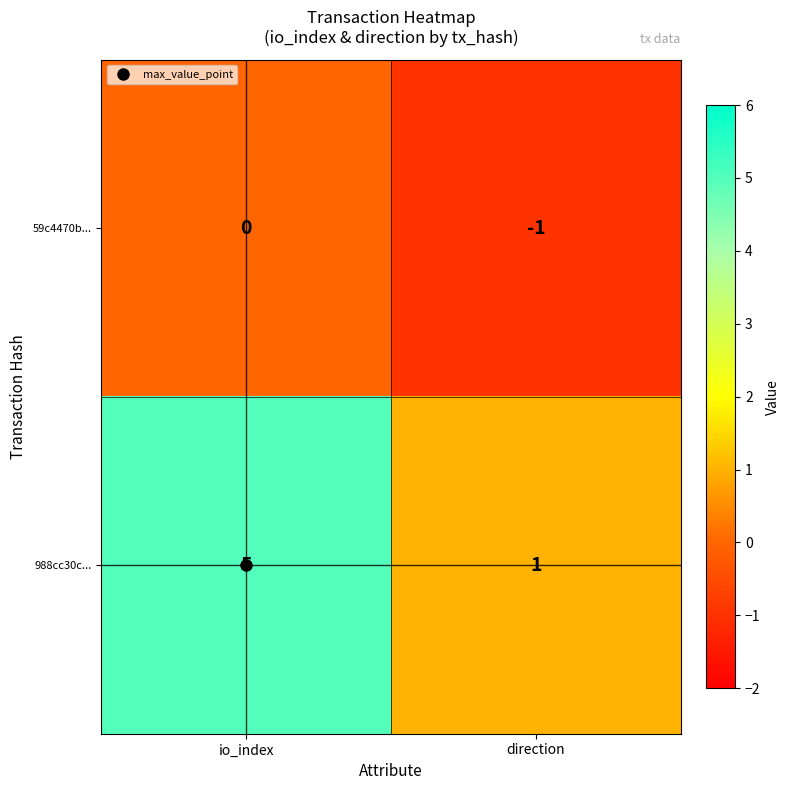

At which category does the chart reach its peak across all series?

io_index